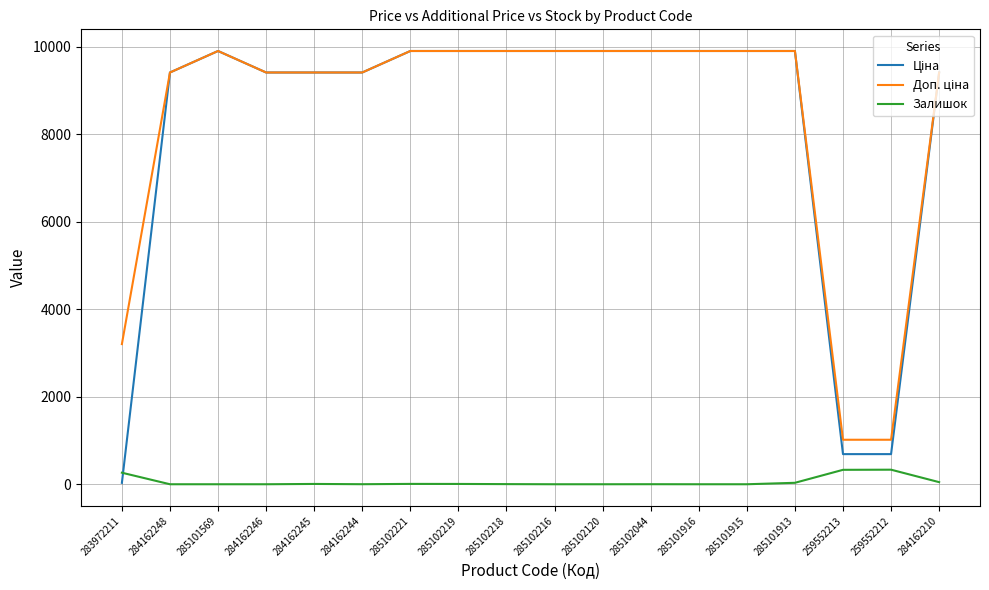

In Залишок, how many points are higher than both neighbors (excluding endpoints)?

4